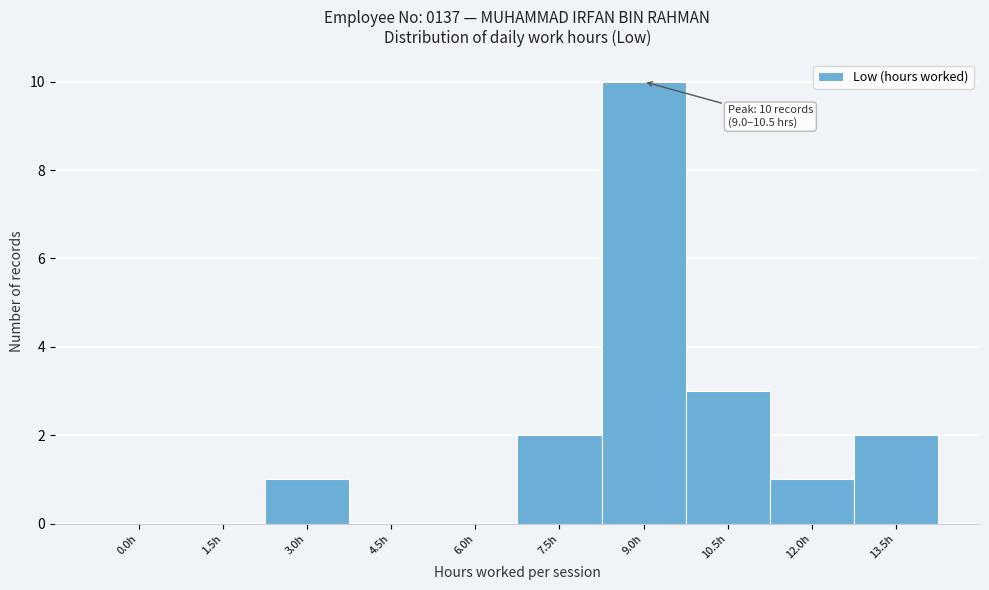

Reading right to left, what are all the values shown in this chart?

13.5h=2	12.0h=1	10.5h=3	9.0h=10	7.5h=2	6.0h=0	4.5h=0	3.0h=1	1.5h=0	0.0h=0